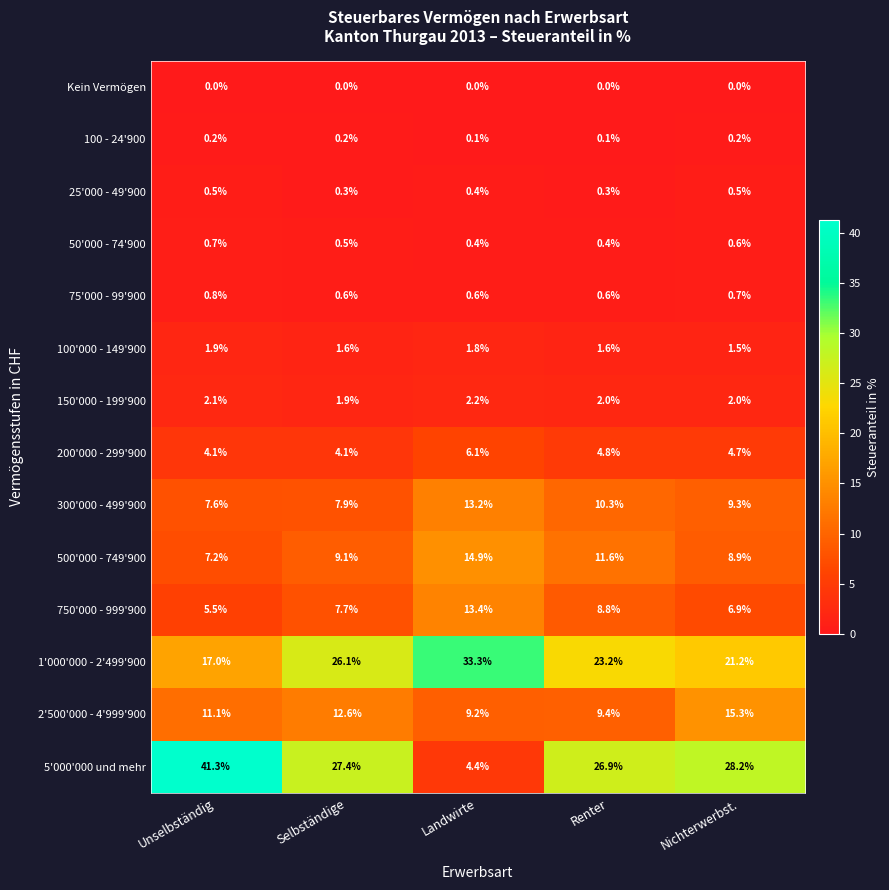

What is the difference between the highest and lowest values at Renter?

26.9